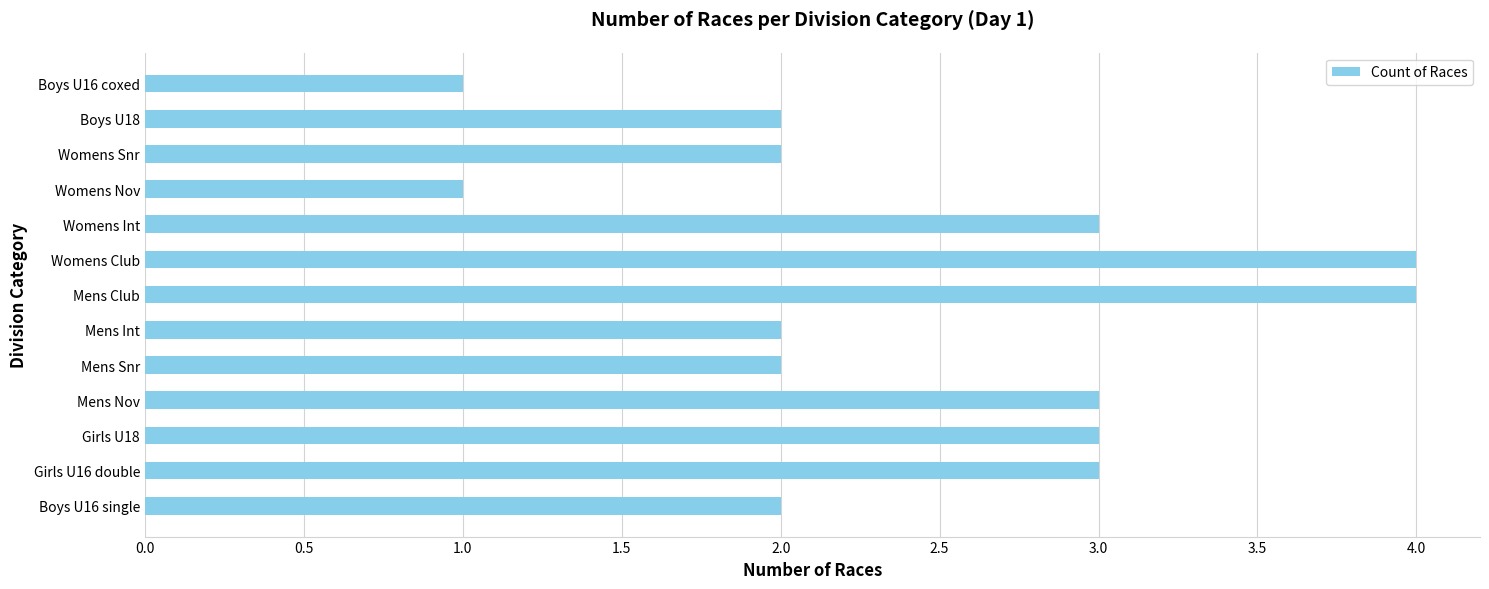

Reading bottom to top, extract all data points from this chart.

Boys U16 single=2	Girls U16 double=3	Girls U18=3	Mens Nov=3	Mens Snr=2	Mens Int=2	Mens Club=4	Womens Club=4	Womens Int=3	Womens Nov=1	Womens Snr=2	Boys U18=2	Boys U16 coxed=1